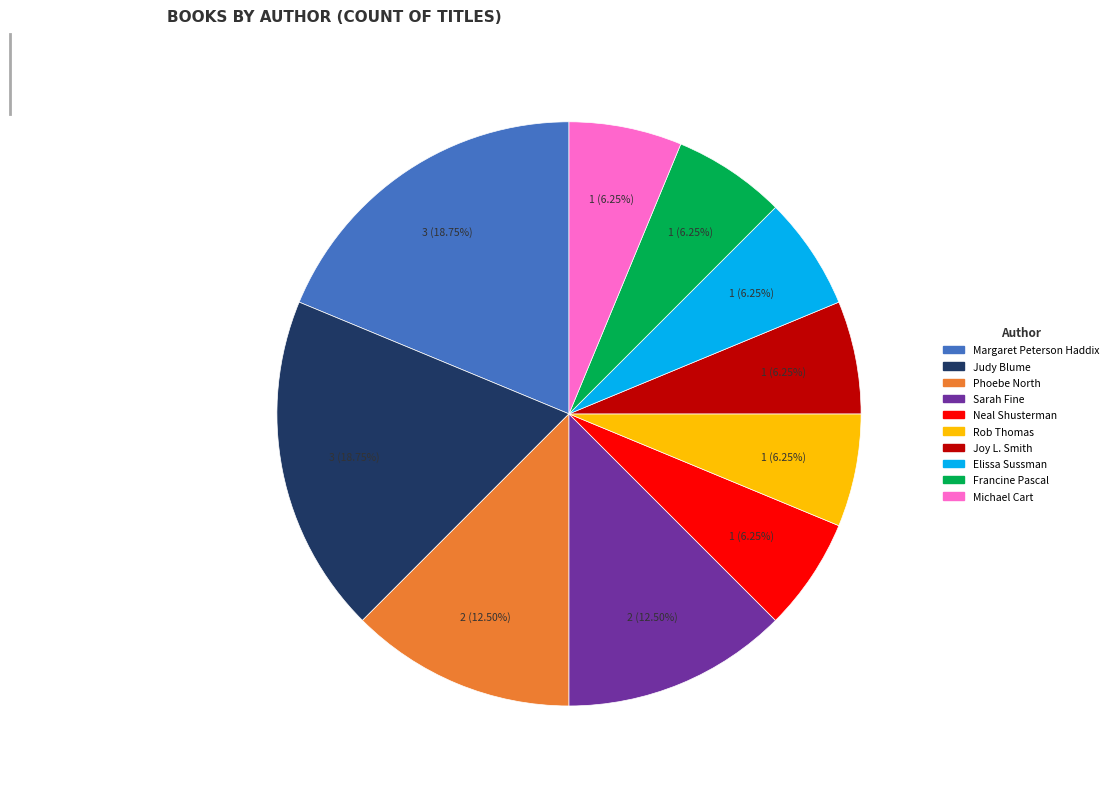

To the nearest percent, what is the difference between the largest and smallest slice percentages?

12%